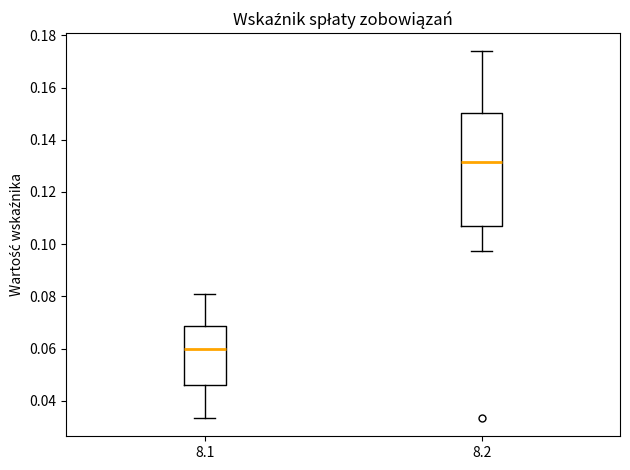

Where is the upper edge of the box at x = 8.2 on the y-axis? The values are not printed on the chart, so give them approximately, as read against the axis.

0.150